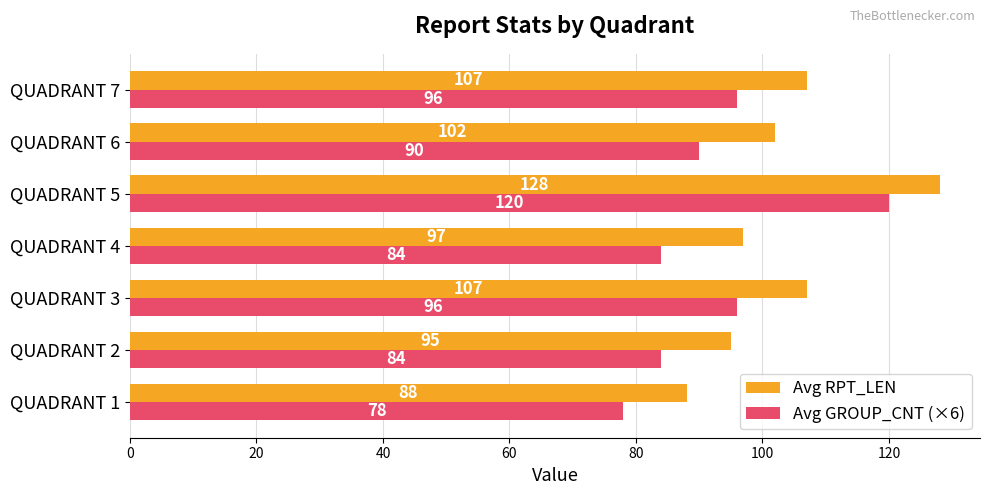

Count the Avg GROUP_CNT (×6) values in the range 84 to 96.

5